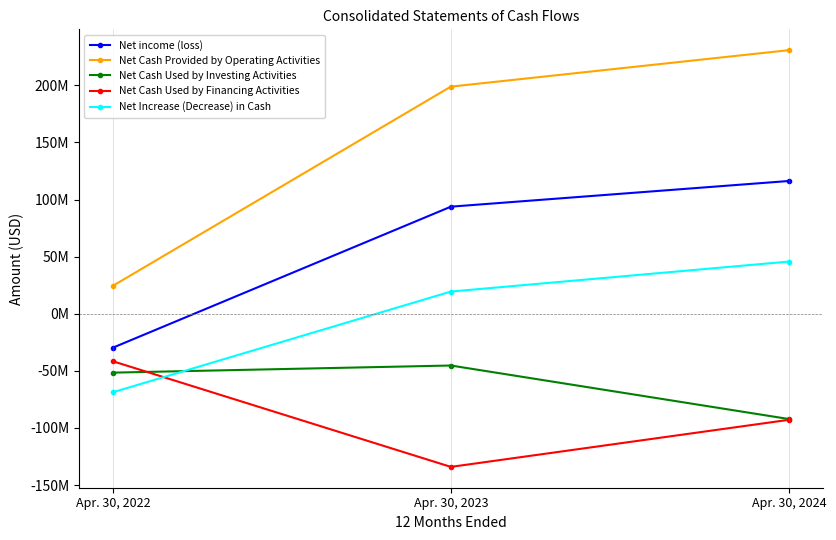

Between Apr. 30, 2023 and Apr. 30, 2024, which series saw the biggest shift?

Net Cash Used by Investing Activities